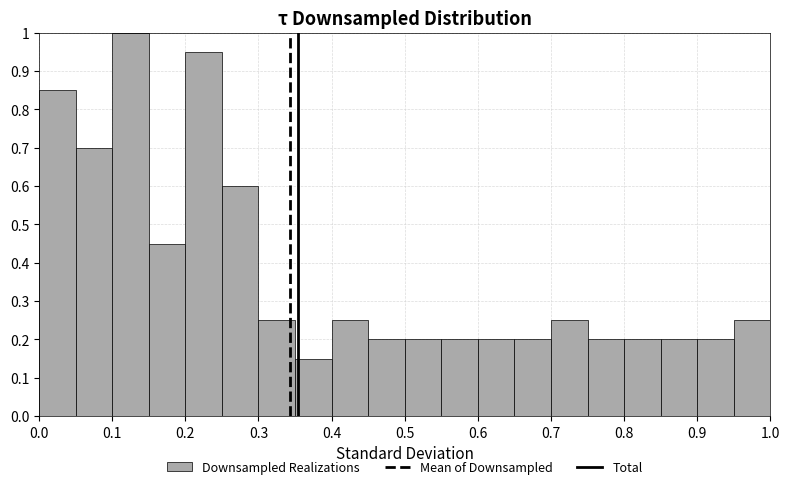

What is the height of the bar covering 0.40 to 0.45 on the x-axis? The values are not printed on the chart, so give them approximately, as read against the axis.

0.25